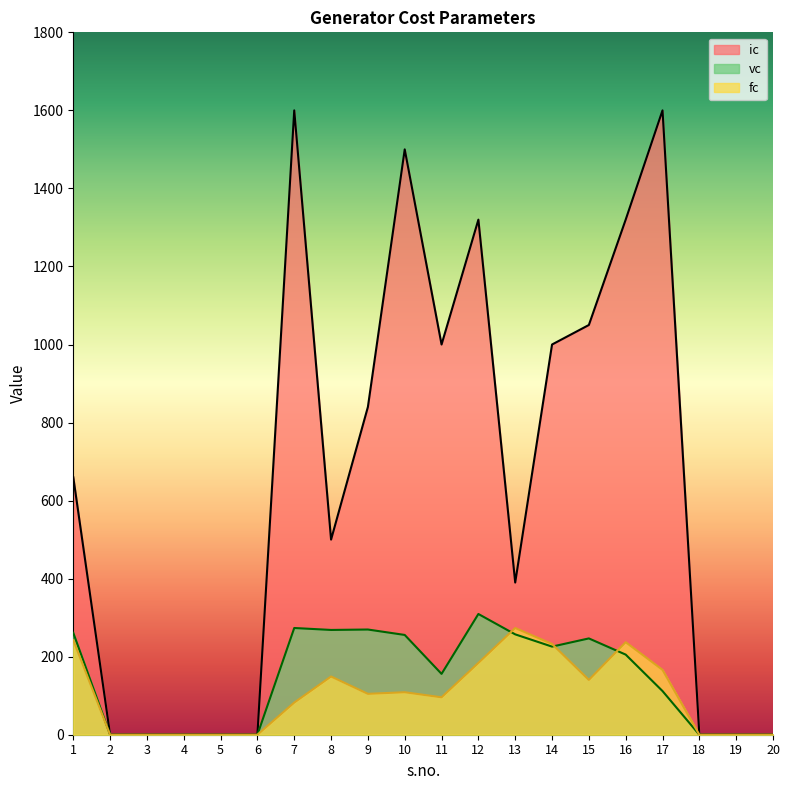

Which series has the largest total across all categories?

ic